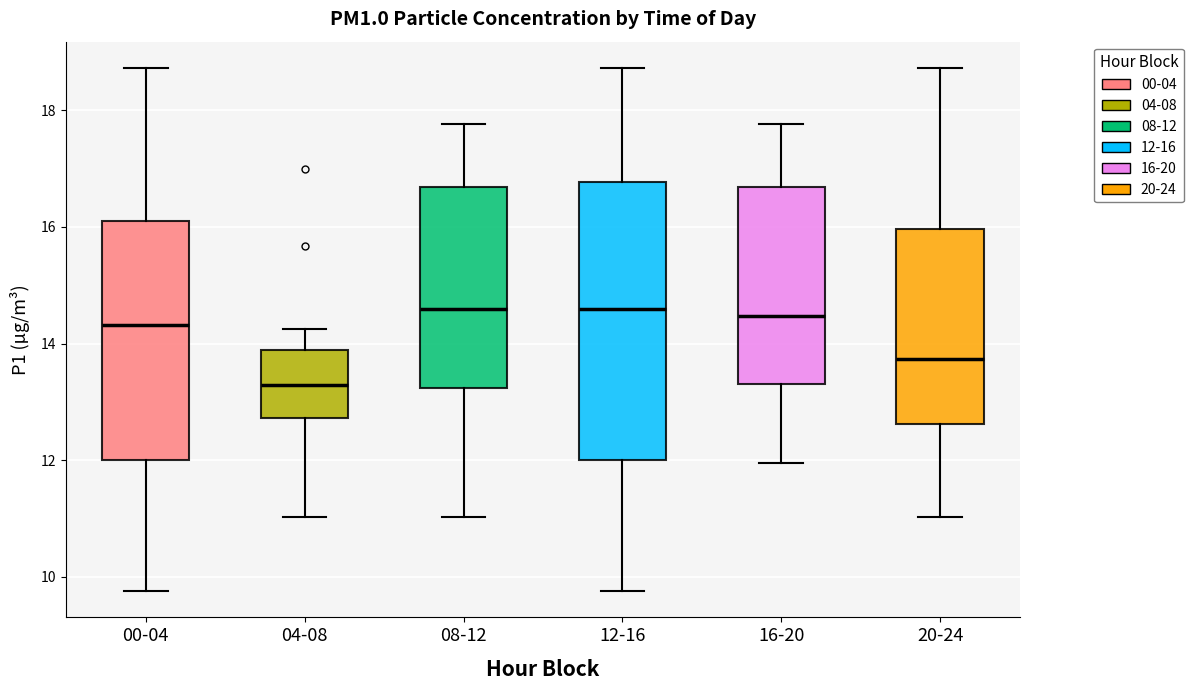

Comparing the boxes themselves (not the whiskers), which one is the tallest?

12-16